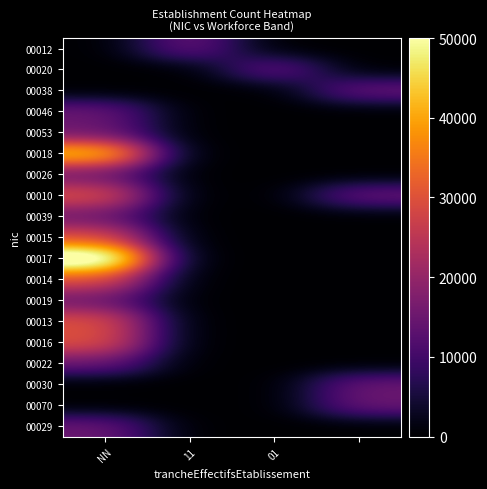

How many distinct data groups are displayed?

19